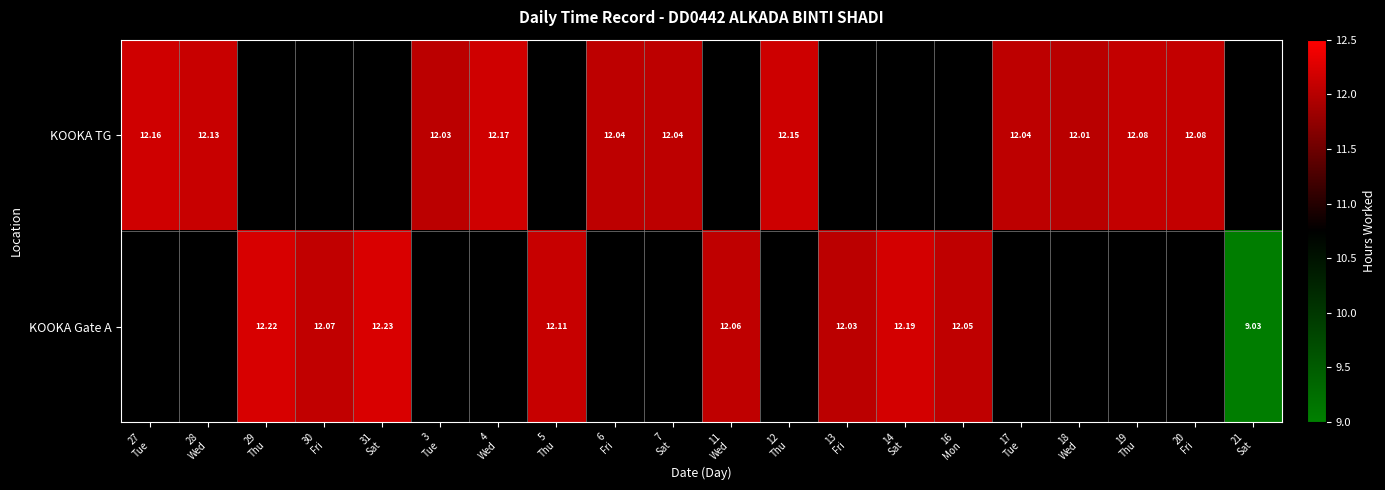

Is the value of KOOKA Gate A at 27 Tue greater than the value of KOOKA TG at 16 Mon?

No